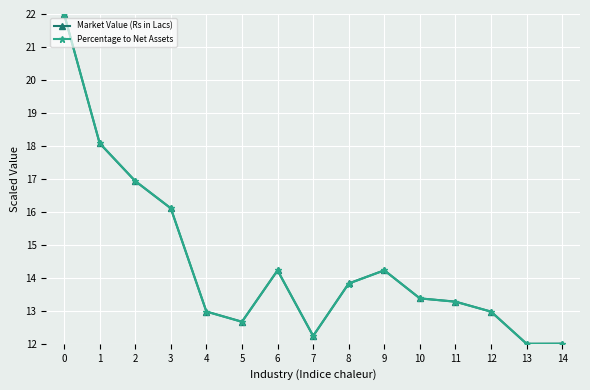

Count the number of categories in the chart.

15